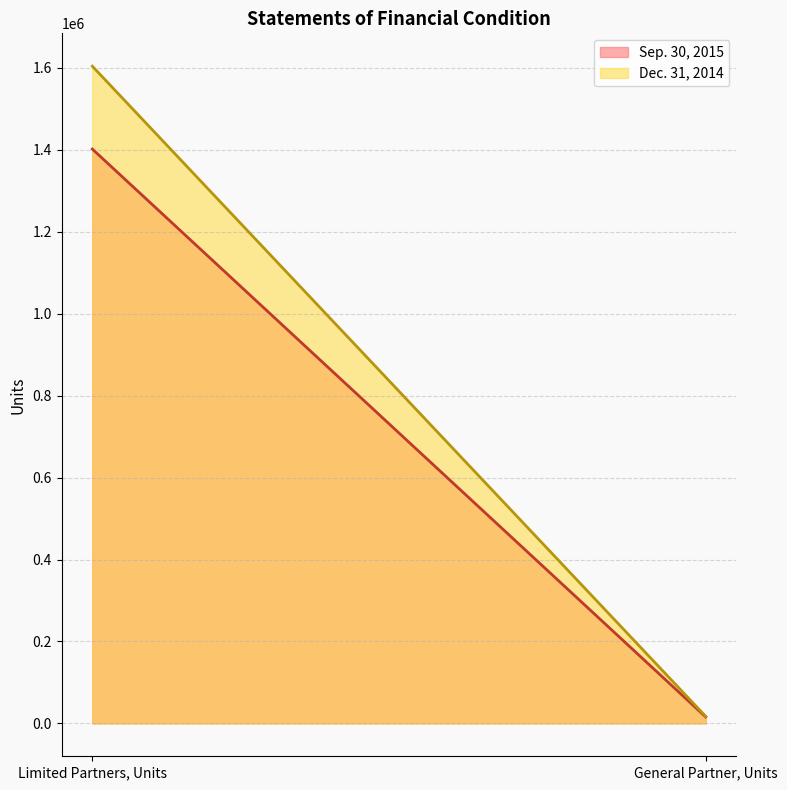

How many values in the Dec. 31, 2014 series are below 1604009?

1